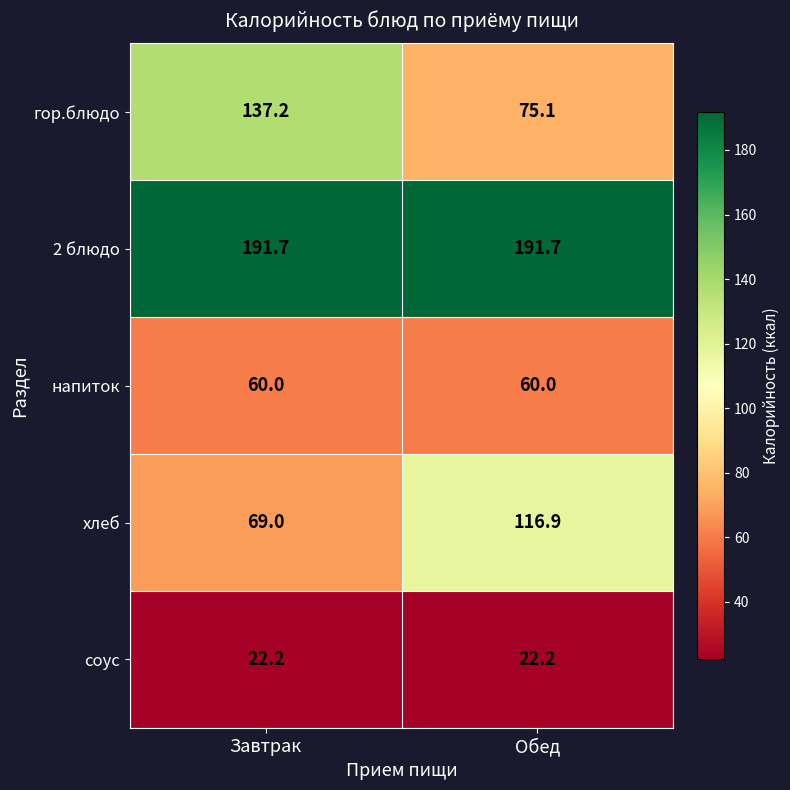

What is the difference between the гор.блюдо values at Завтрак and Обед?

62.1